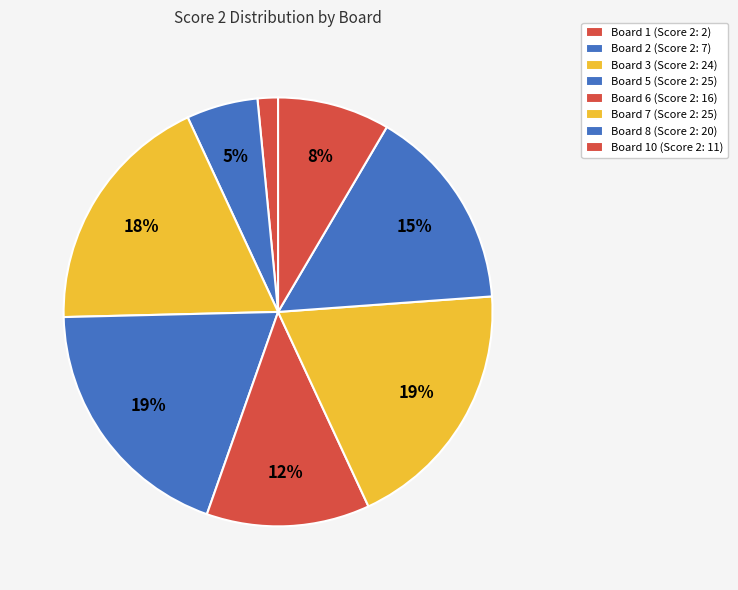

Count the number of slices in the pie.

8